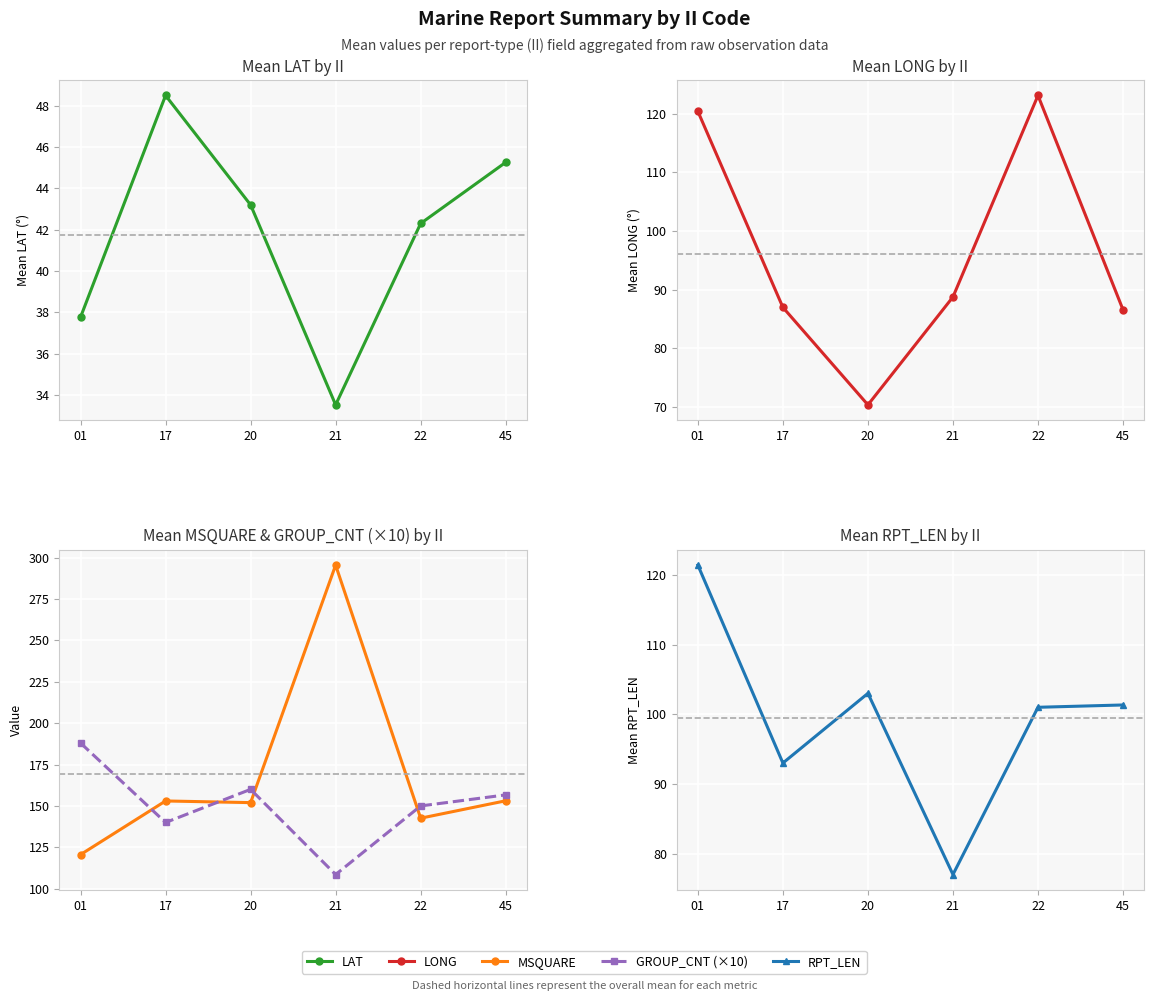

What is the difference between the MSQUARE values at 21 and 22?

152.8